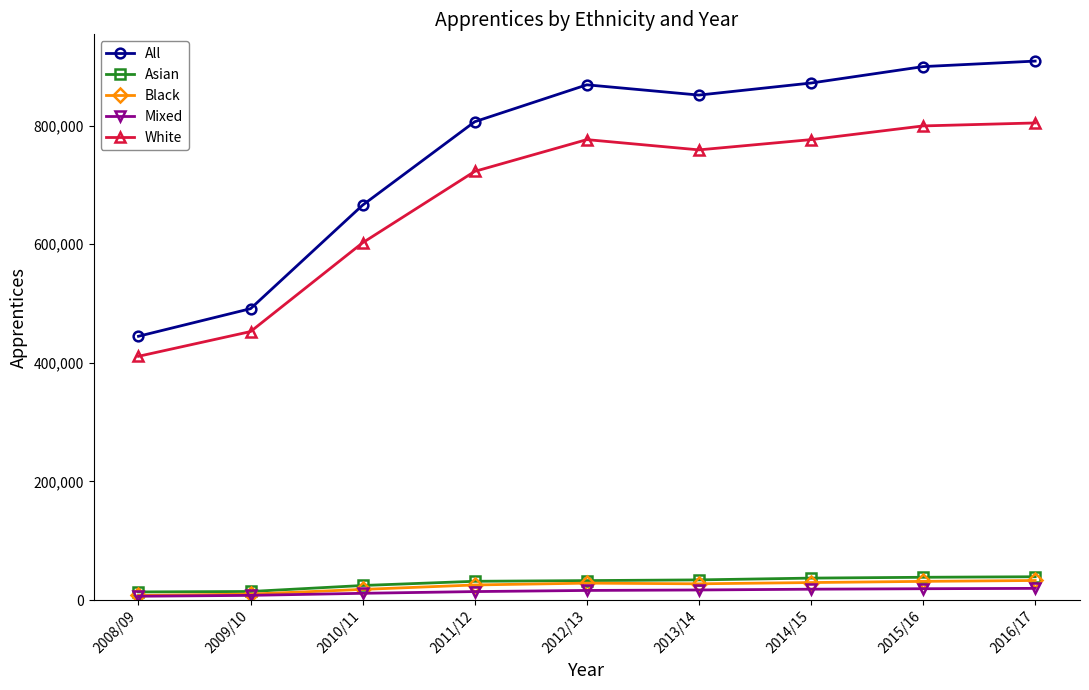

How many distinct data groups are displayed?

5